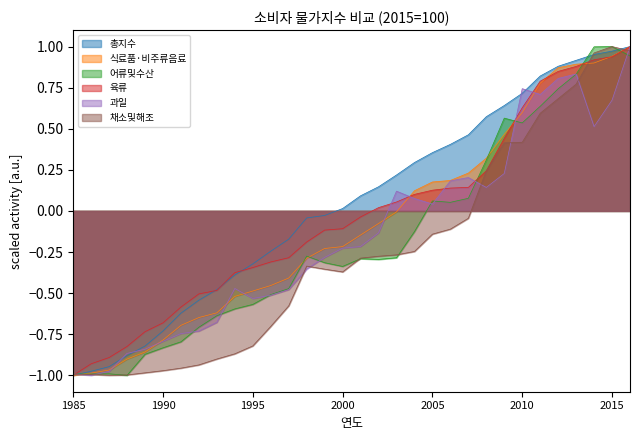

How many lines are shown in the chart?

6